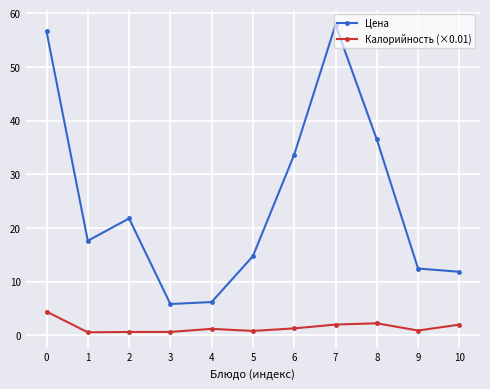

Which series has the widest spread of values?

Цена